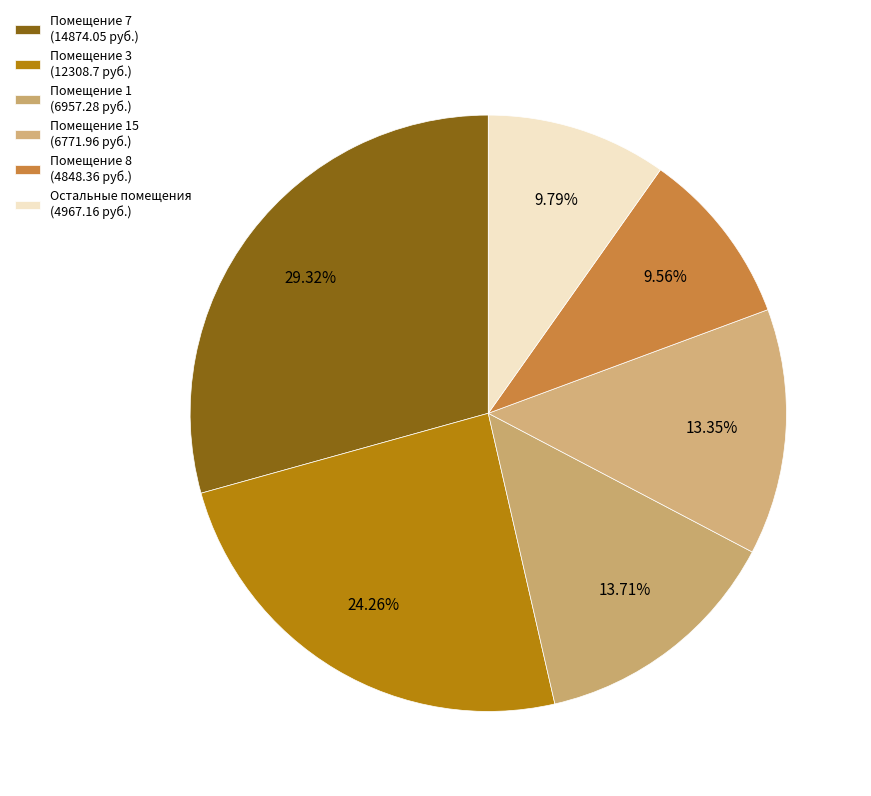

How many segments does this pie chart have?

6